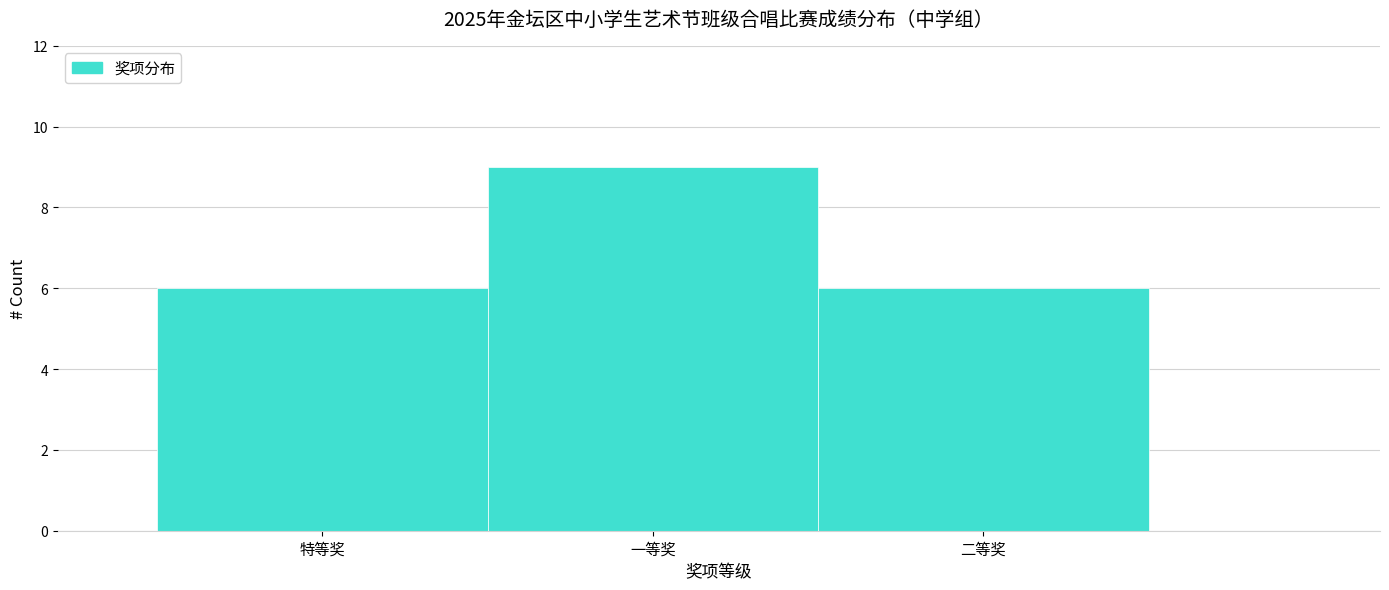

Reading right to left, transcribe all the data shown in this chart.

二等奖=6	一等奖=9	特等奖=6